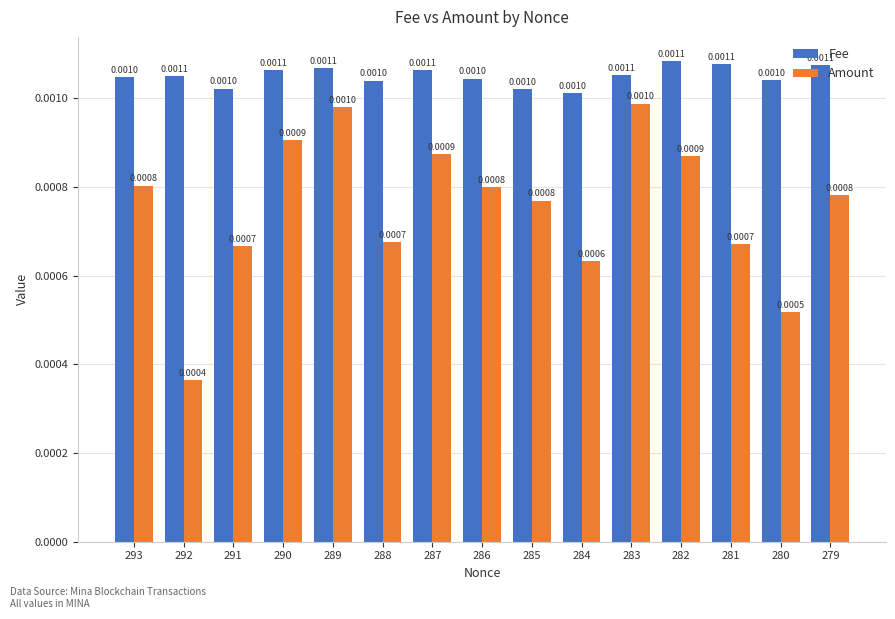

Which category has the highest value in the Fee series?

282